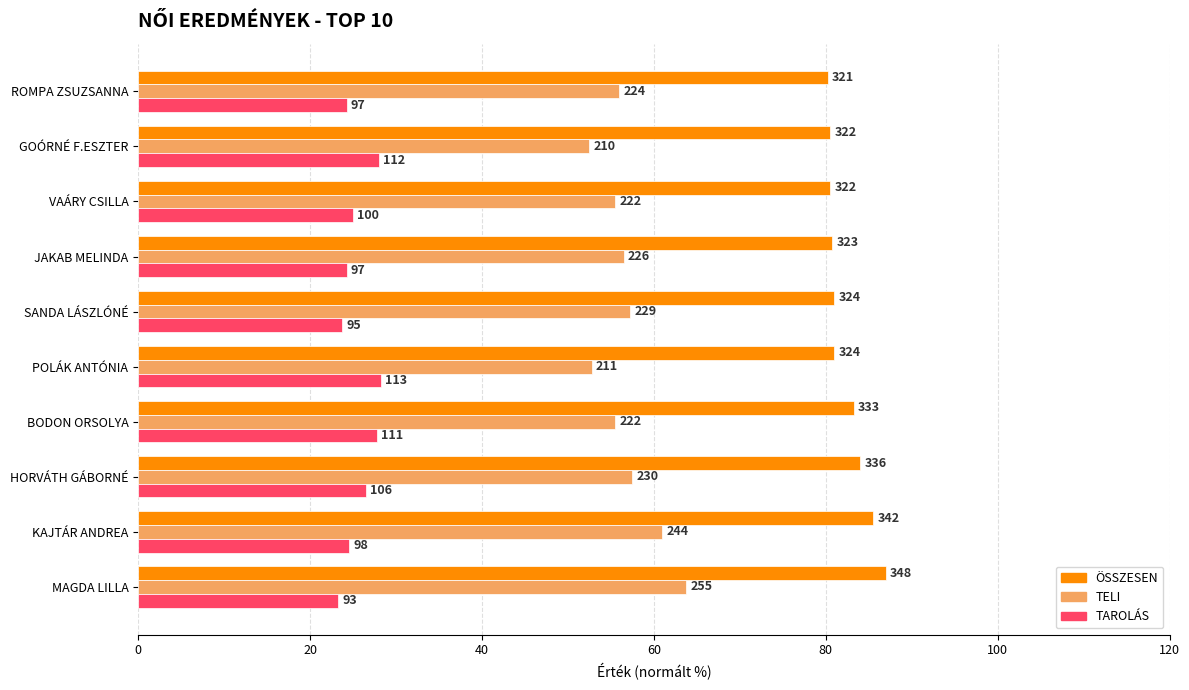

Rank the series by their maximum value, from highest to lowest.

ÖSSZESEN, TELI, TAROLÁS